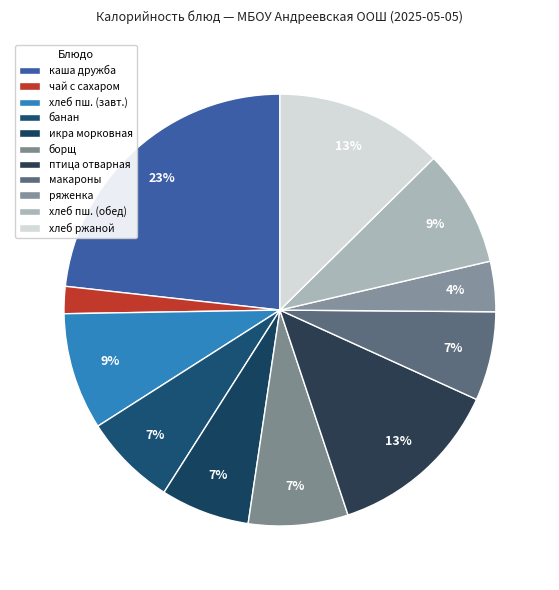

Which category has the biggest portion of the pie?

каша дружба